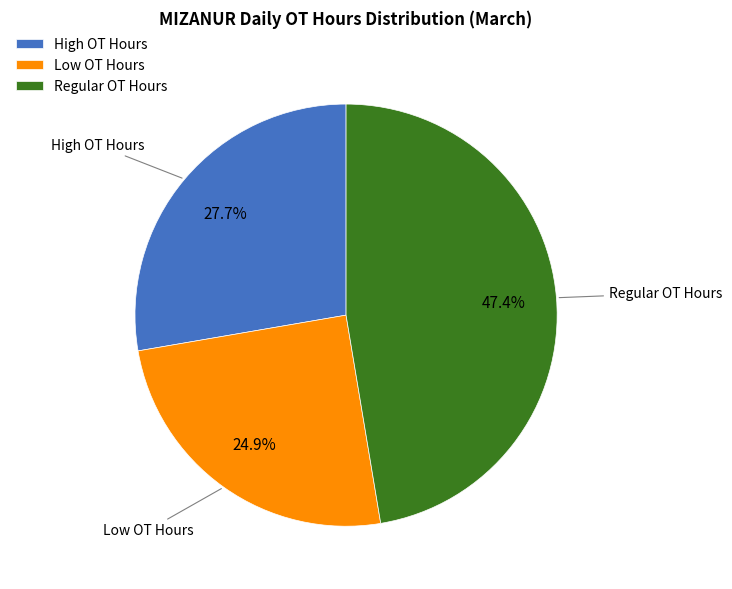

What portion of the pie excludes High OT Hours?

72.3%